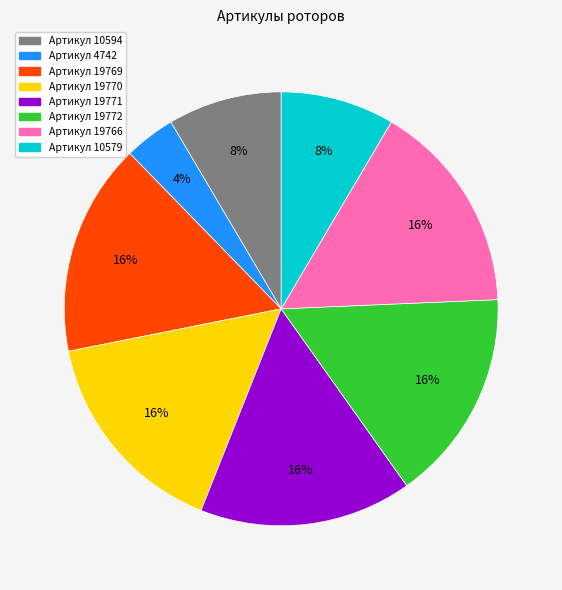

Is there any slice that represents more than half of the pie?

No